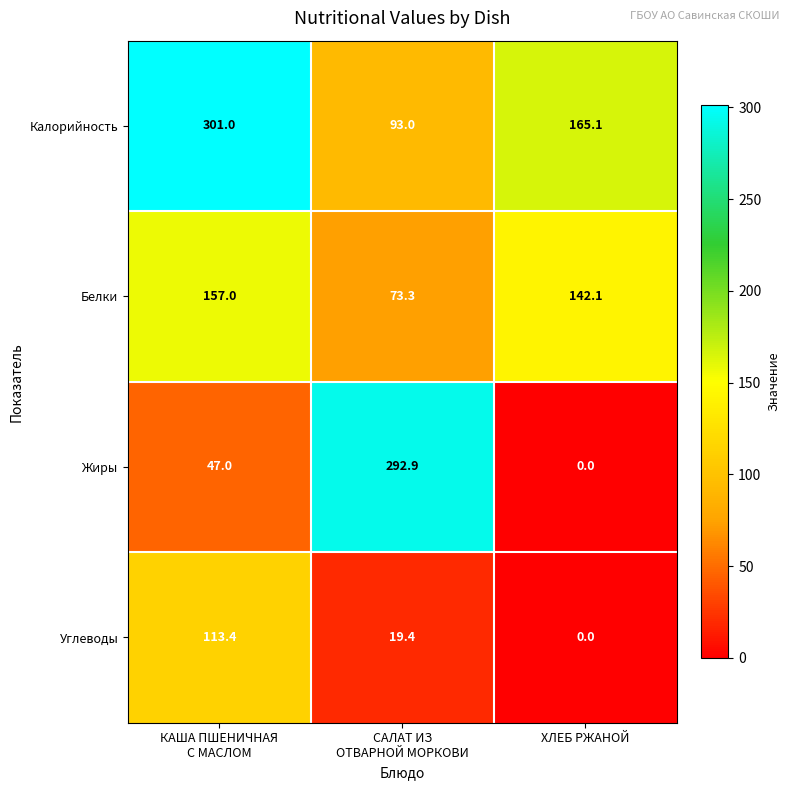

Count the number of data series in this chart.

4